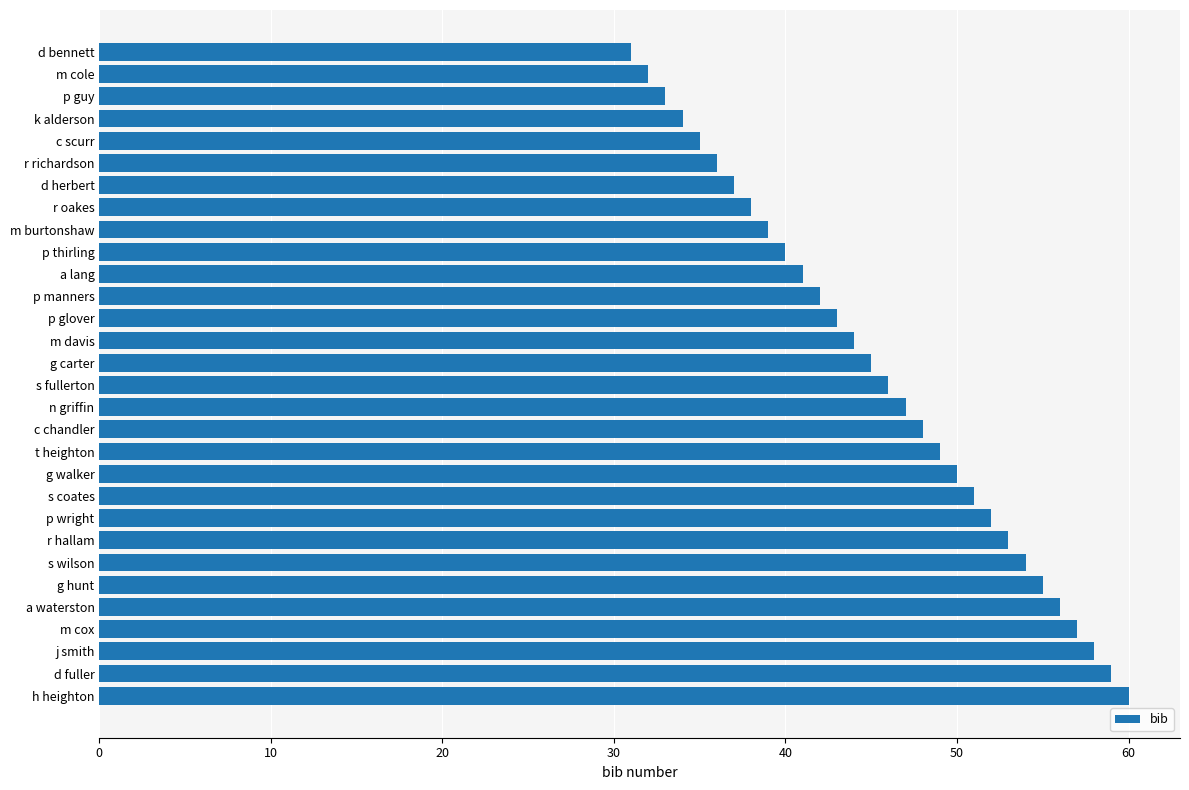

List the labels in order of value, smallest first.

d bennett, m cole, p guy, k alderson, c scurr, r richardson, d herbert, r oakes, m burtonshaw, p thirling, a lang, p manners, p glover, m davis, g carter, s fullerton, n griffin, c chandler, t heighton, g walker, s coates, p wright, r hallam, s wilson, g hunt, a waterston, m cox, j smith, d fuller, h heighton